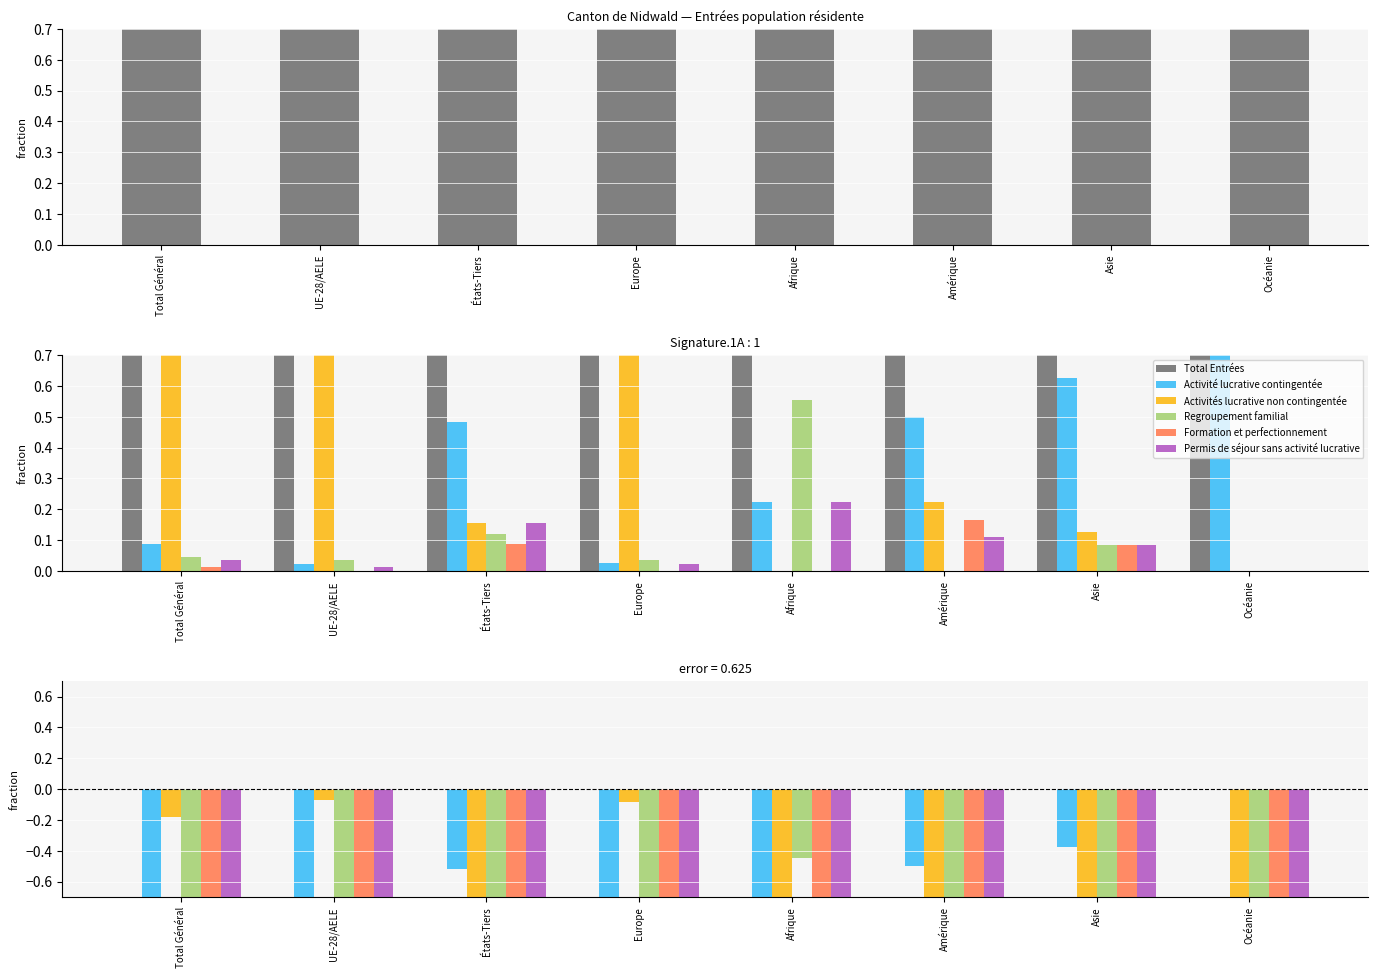

At which category does the chart reach its peak across all series?

Total Général